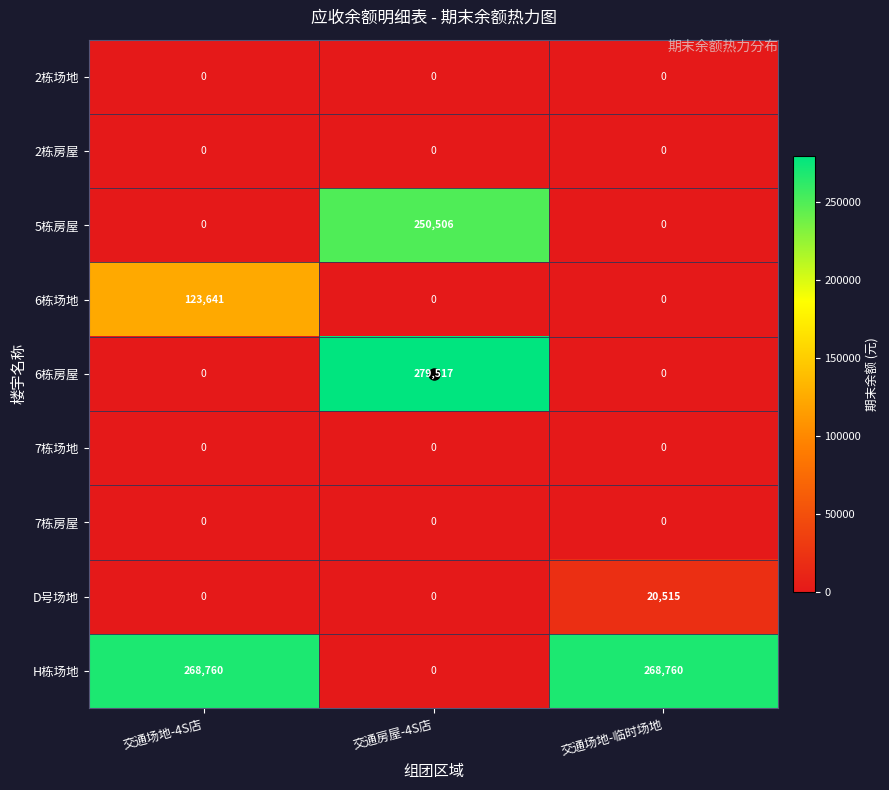

What is the difference between the 5栋房屋 values at 交通场地-临时场地 and 交通房屋-4S店?

250506